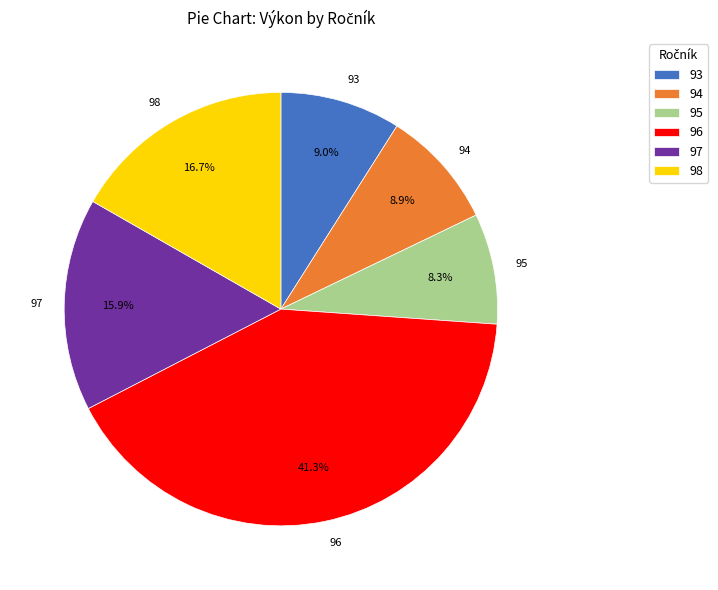

Between 95 and 97, which is larger?

97